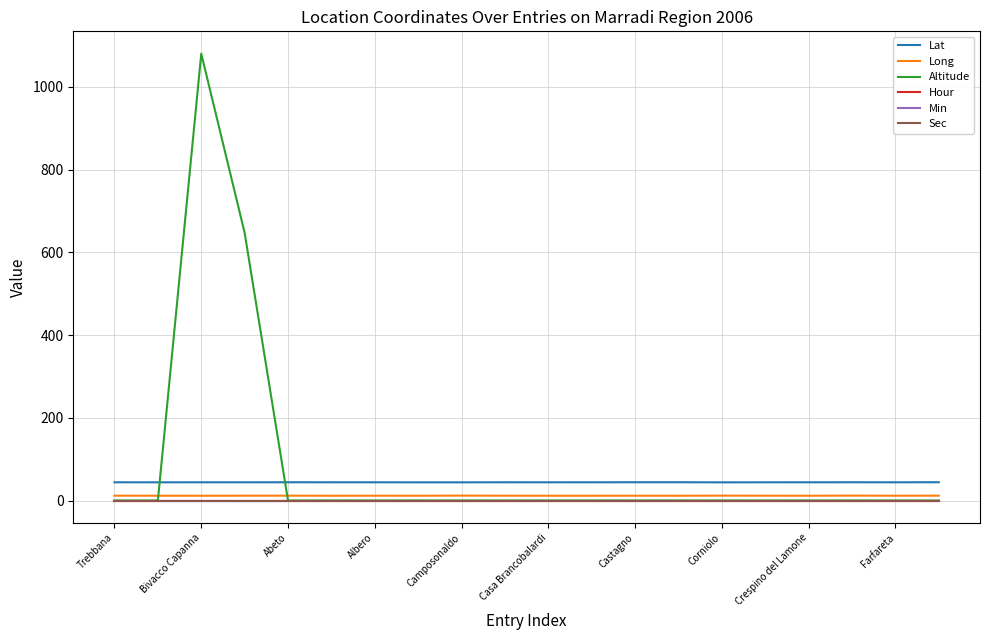

Where is Sec nearest to the value 0?

Trebbana